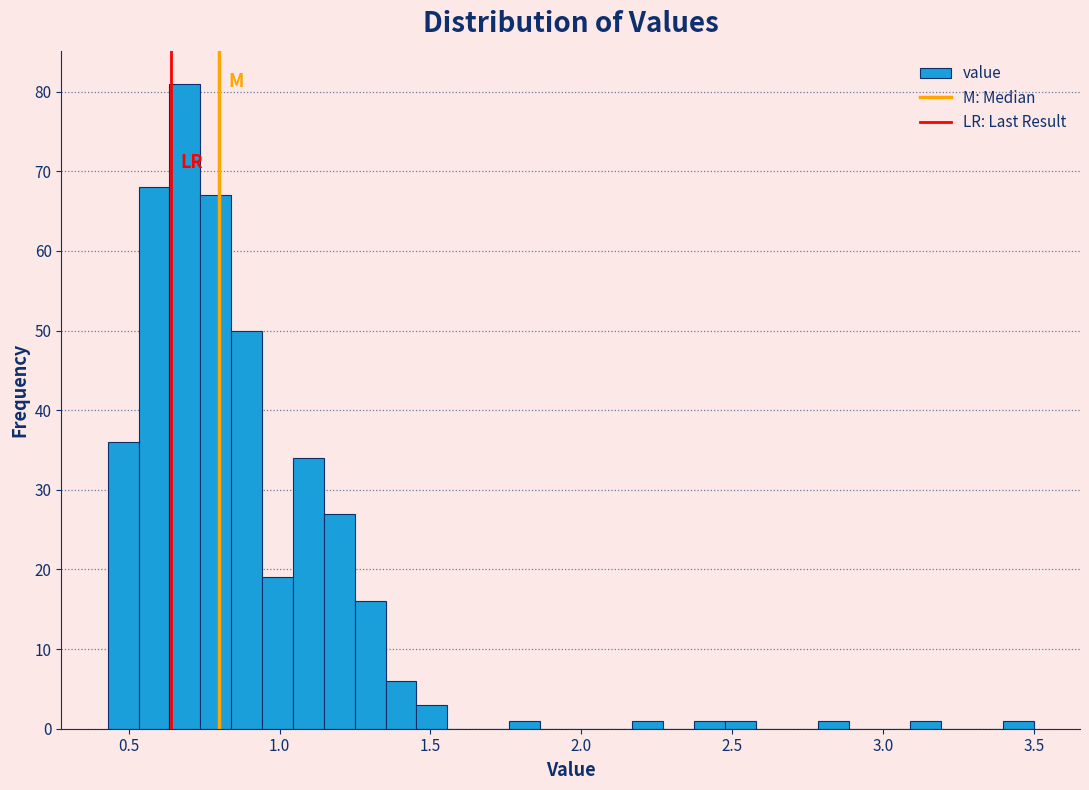

Around what value on the x-axis is the tallest bar? Give the approximate position of its centre, as read against the axis.

0.70